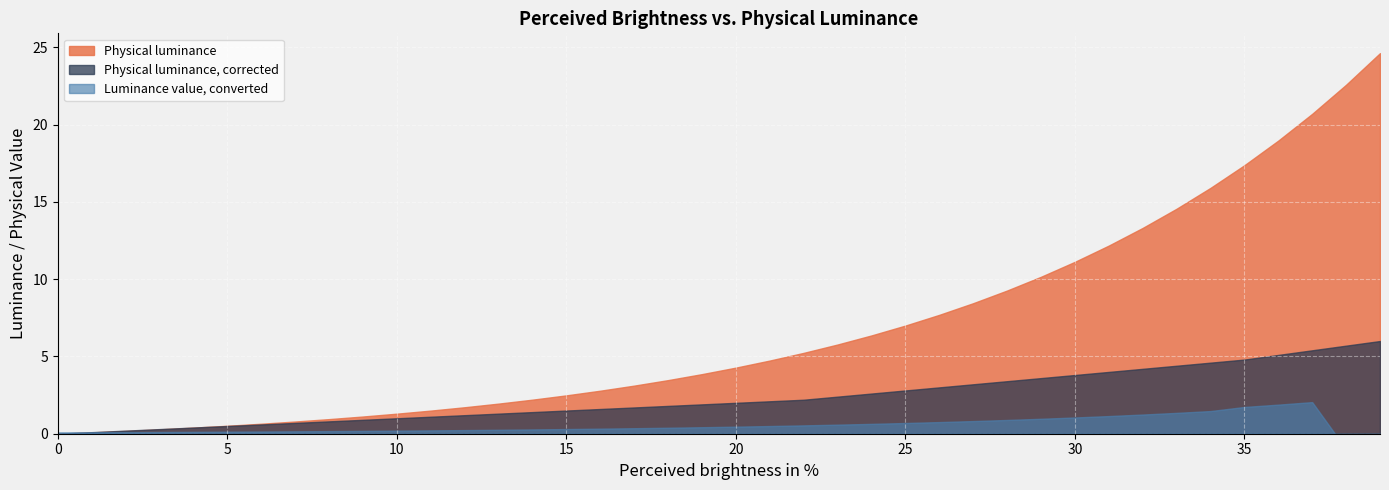

Rank the series at 0 from highest to lowest value.

Physical luminance, Physical luminance corrected, Luminance value converted